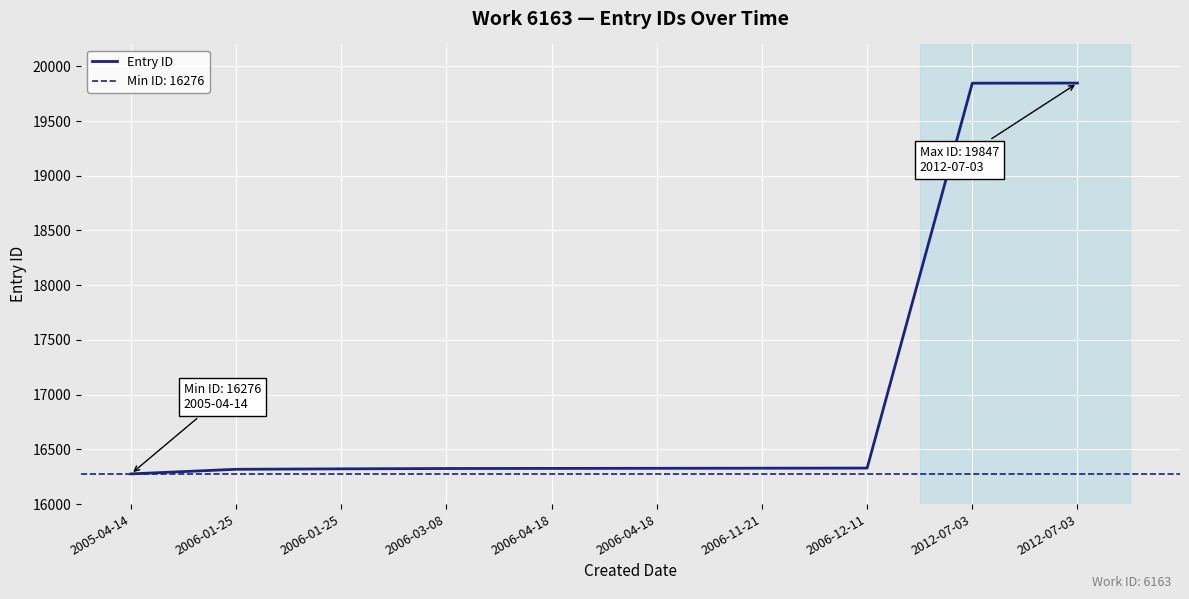

How many distinct data groups are displayed?

1